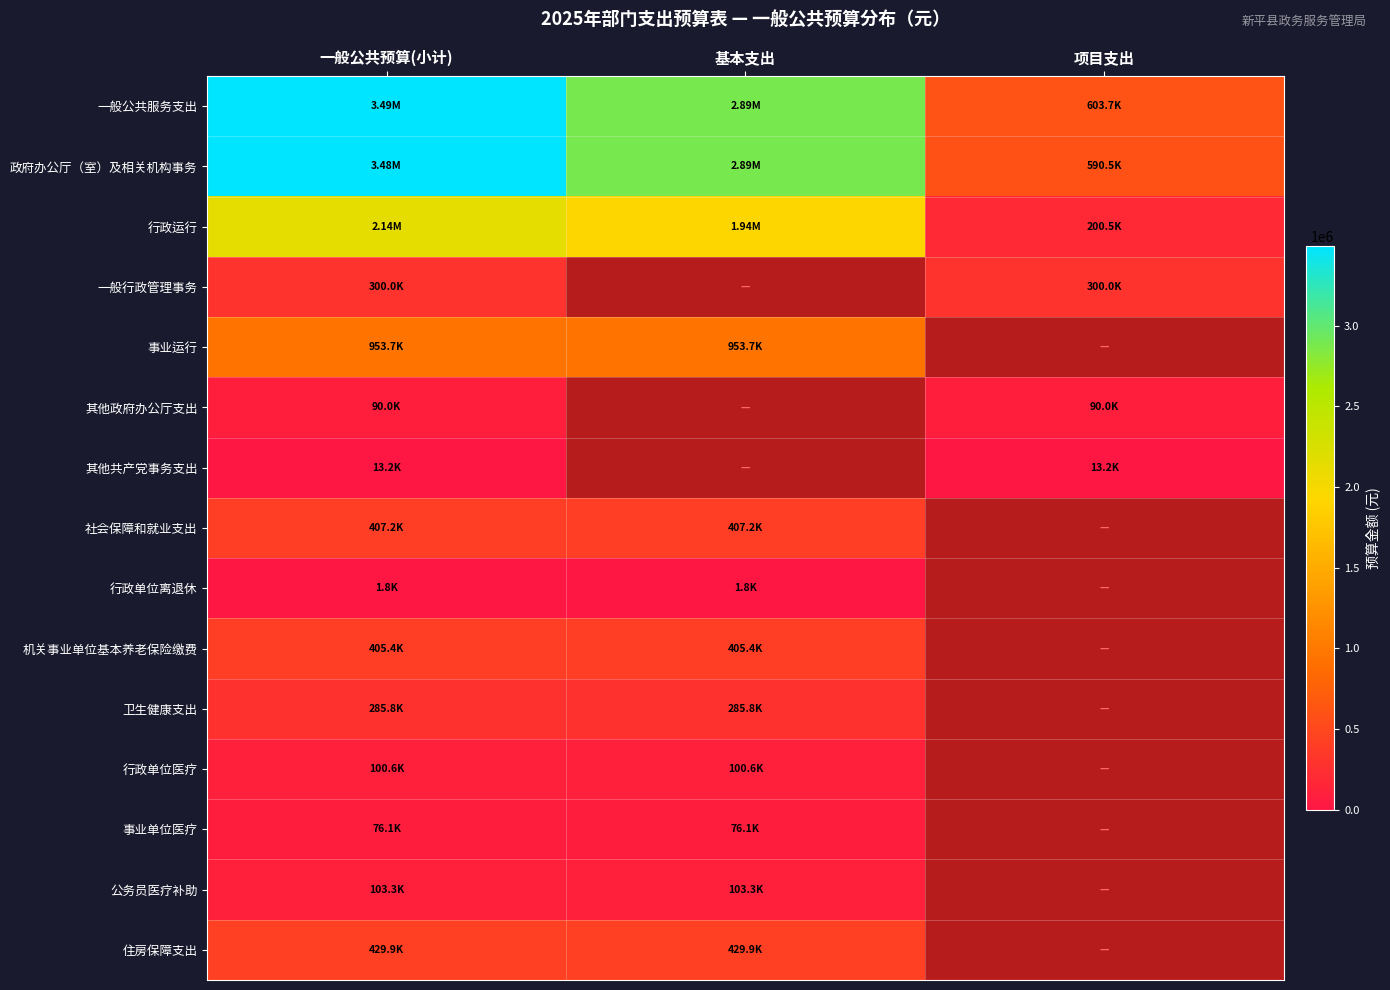

What is the average value of the 政府办公厅（室）及相关机构事务 series?

2320108.5